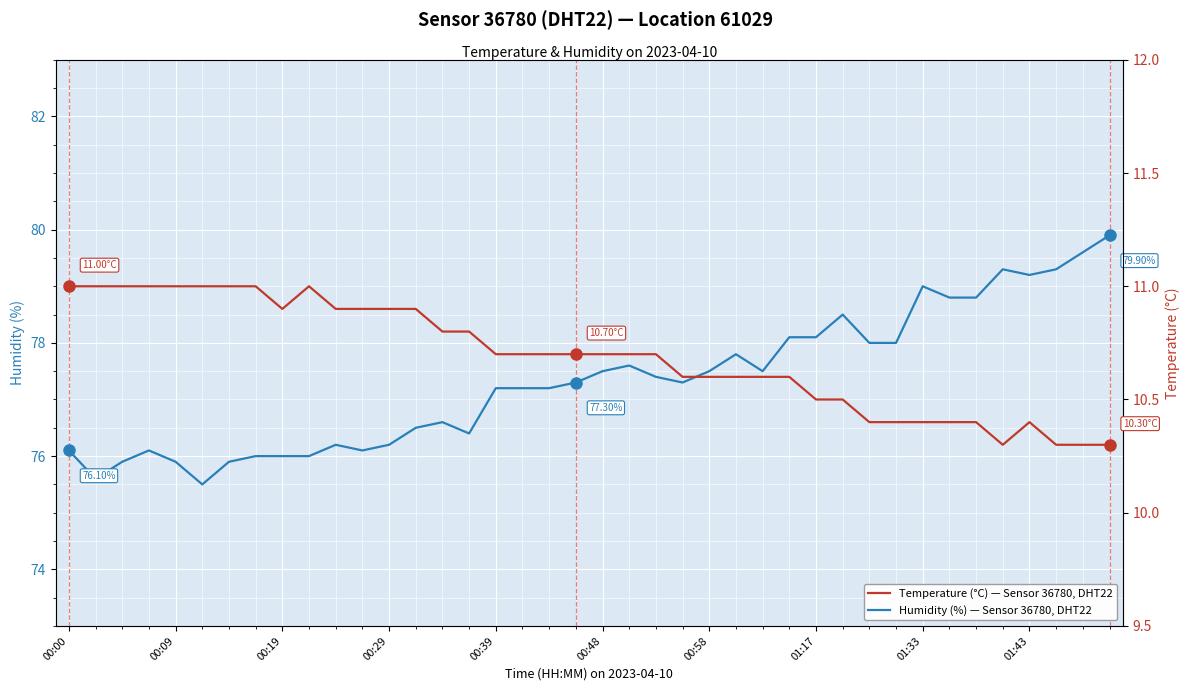

What position from the right is 21?

19